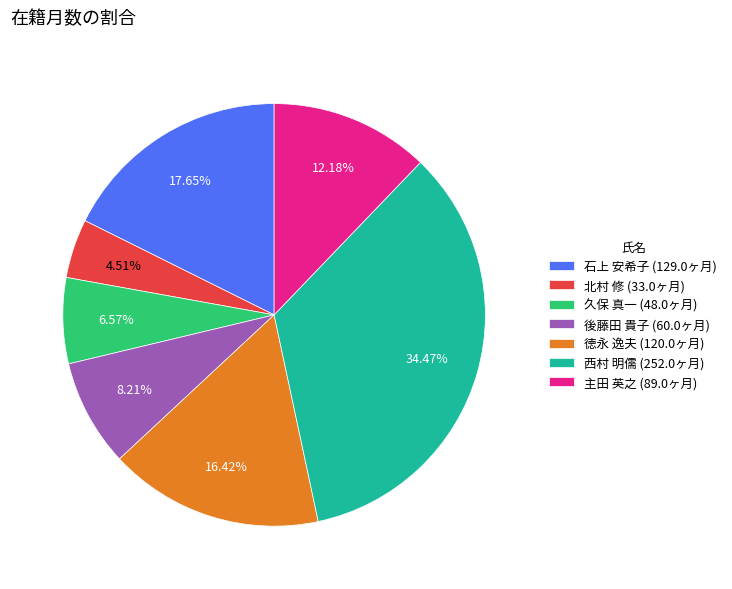

To the nearest percent, what is the combined percentage of 後藤田 貴子 and 徳永 逸夫?

25%